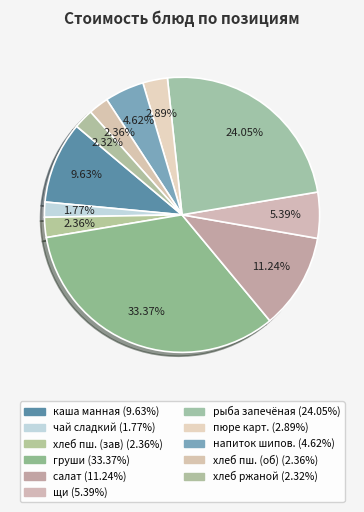

How many segments does this pie chart have?

11